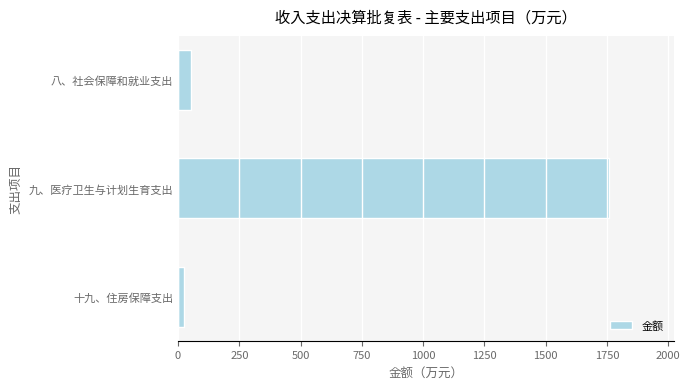

Reading bottom to top, extract all data points from this chart.

23.6	1758.3	54.6